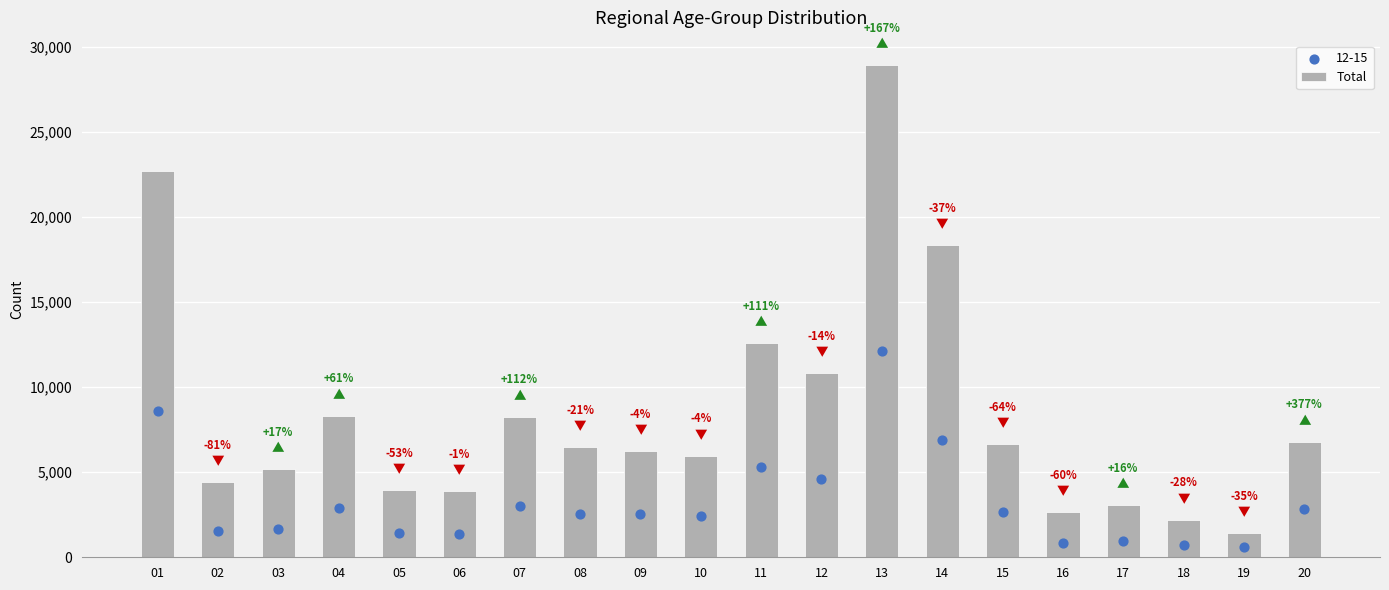

Approximately how many times larger is the value at 16 compared to 06?

0.7